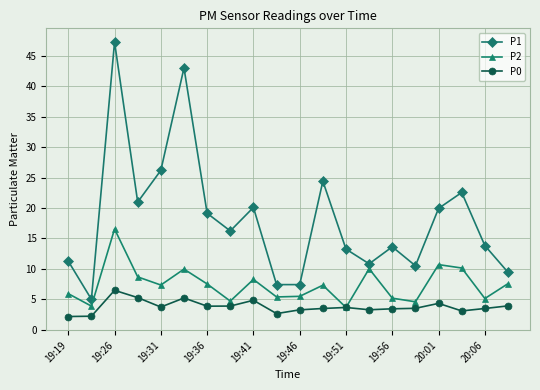

List the series in order of their overall mean, highest first.

P1, P2, P0